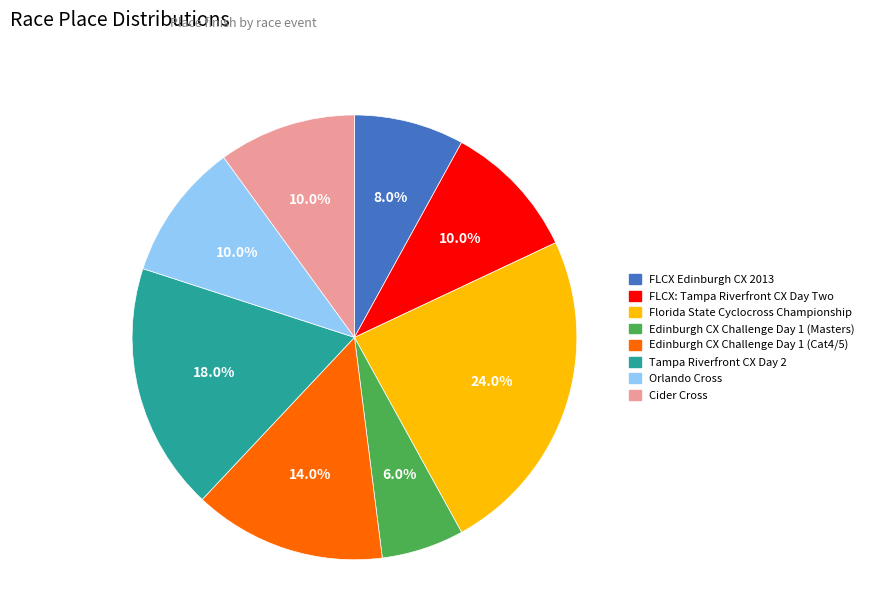

To the nearest percent, what is the average slice percentage?

12%